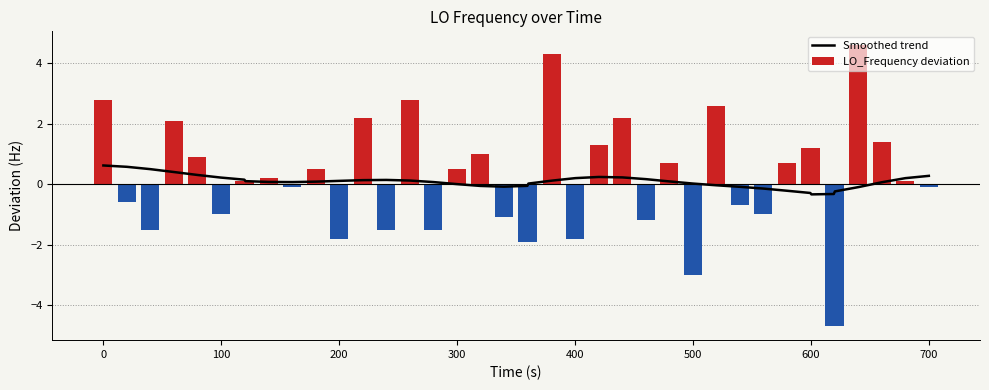

What is the maximum value for LO_Frequency deviation?

4.6